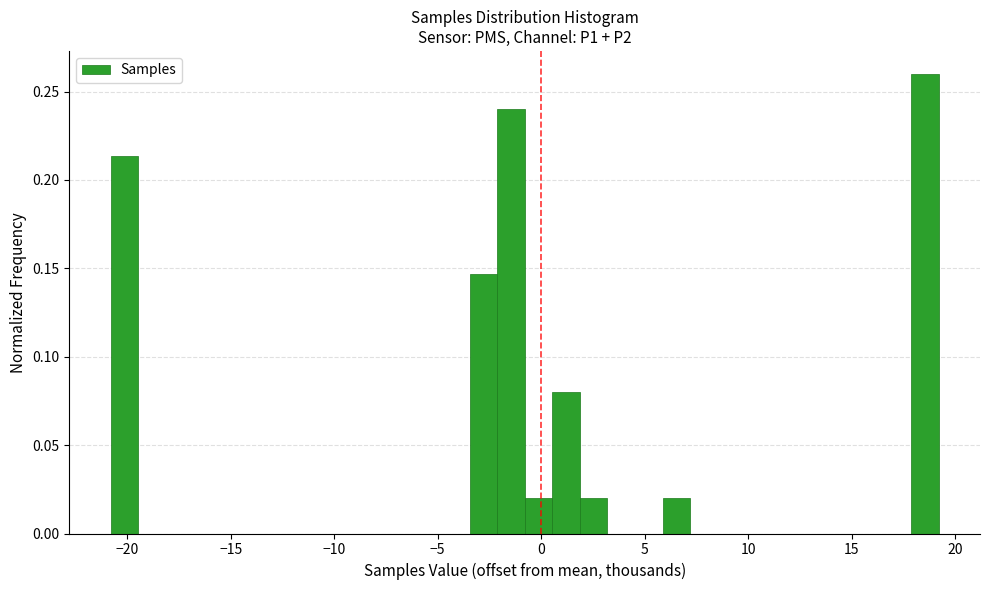

Around what value on the x-axis is the tallest bar? Give the approximate position of its centre, as read against the axis.

18.5